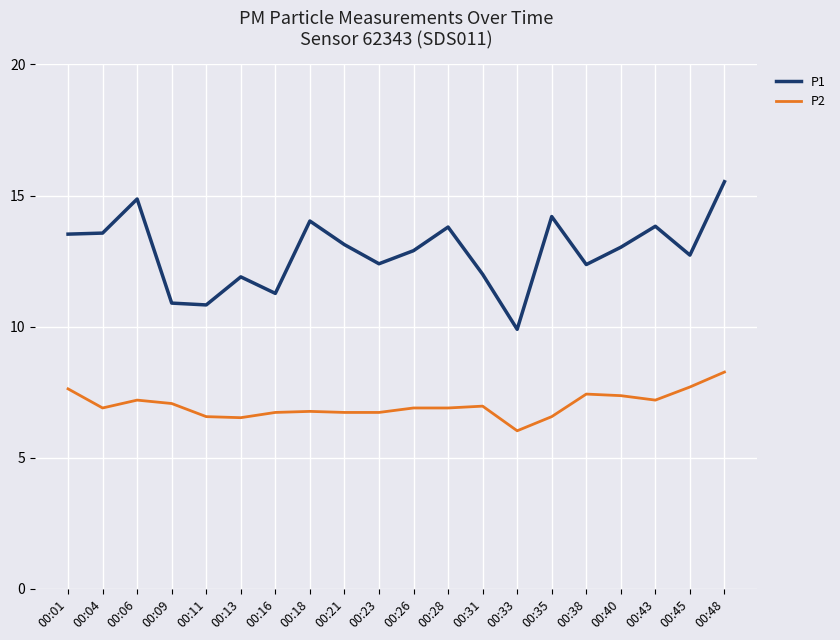

Which series has the largest total across all categories?

P1